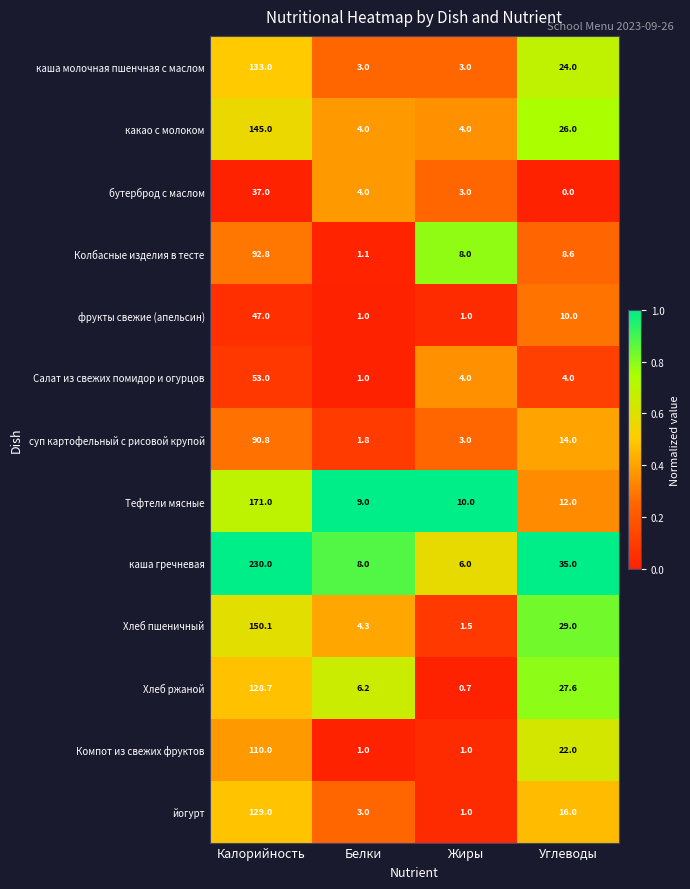

Is it true that каша молочная пшенчная с маслом equals 3.0 at Жиры?

True